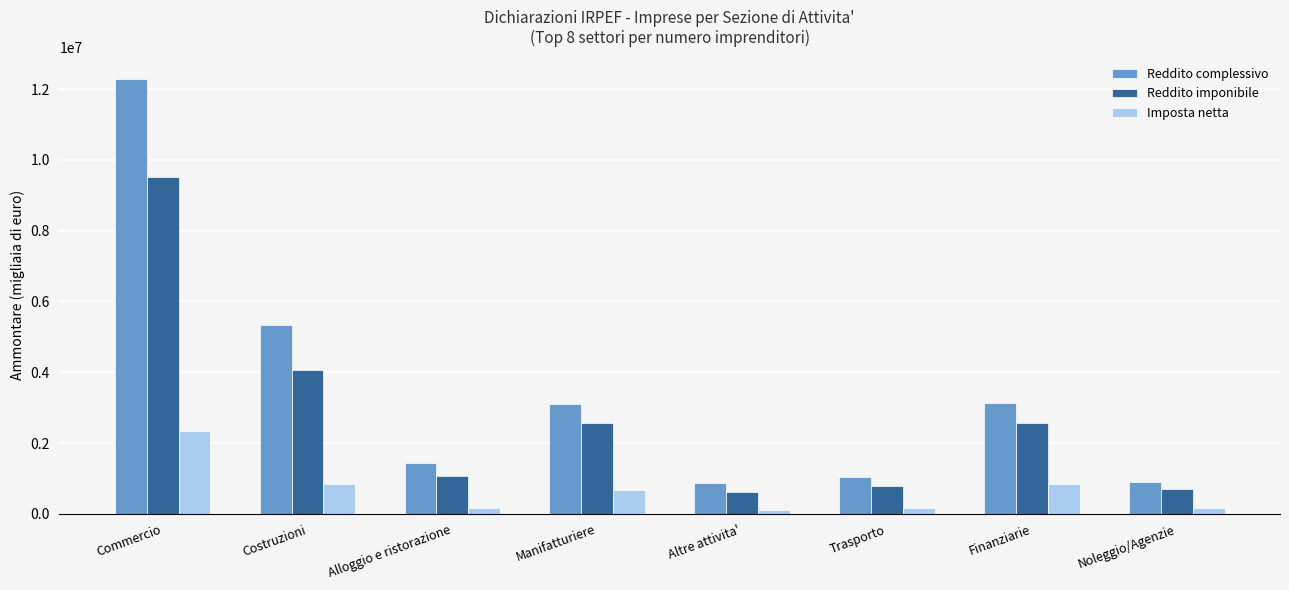

Which series changed the most between Costruzioni and Altre attivita'?

Reddito complessivo